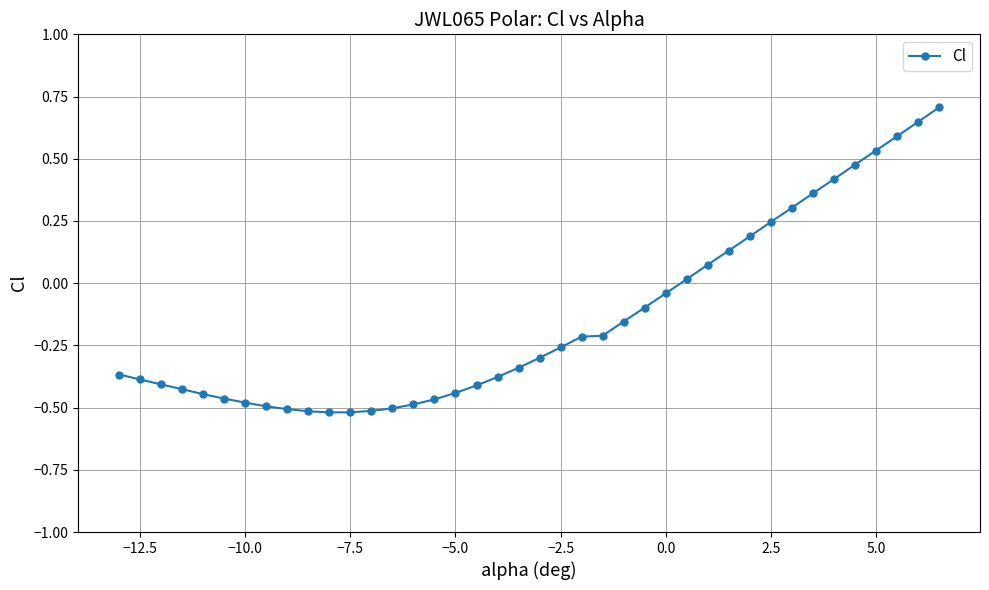

What is the difference between the maximum and minimum values?

1.2